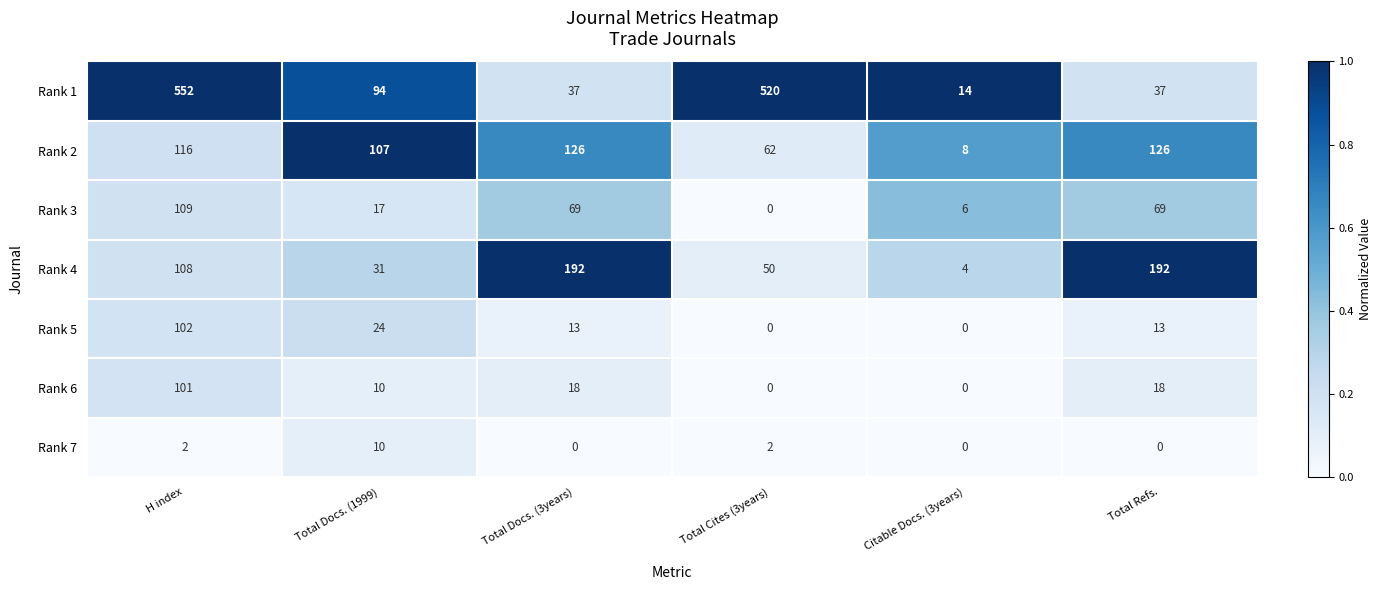

At which category is the sum across all series the highest?

H index